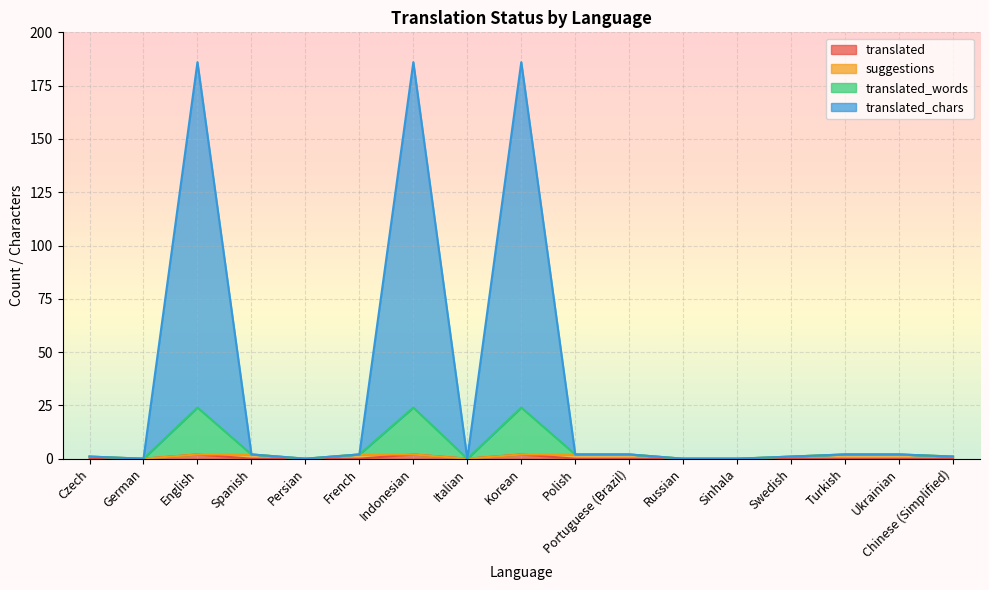

True or false: translated has a value of 0 at Turkish.

True